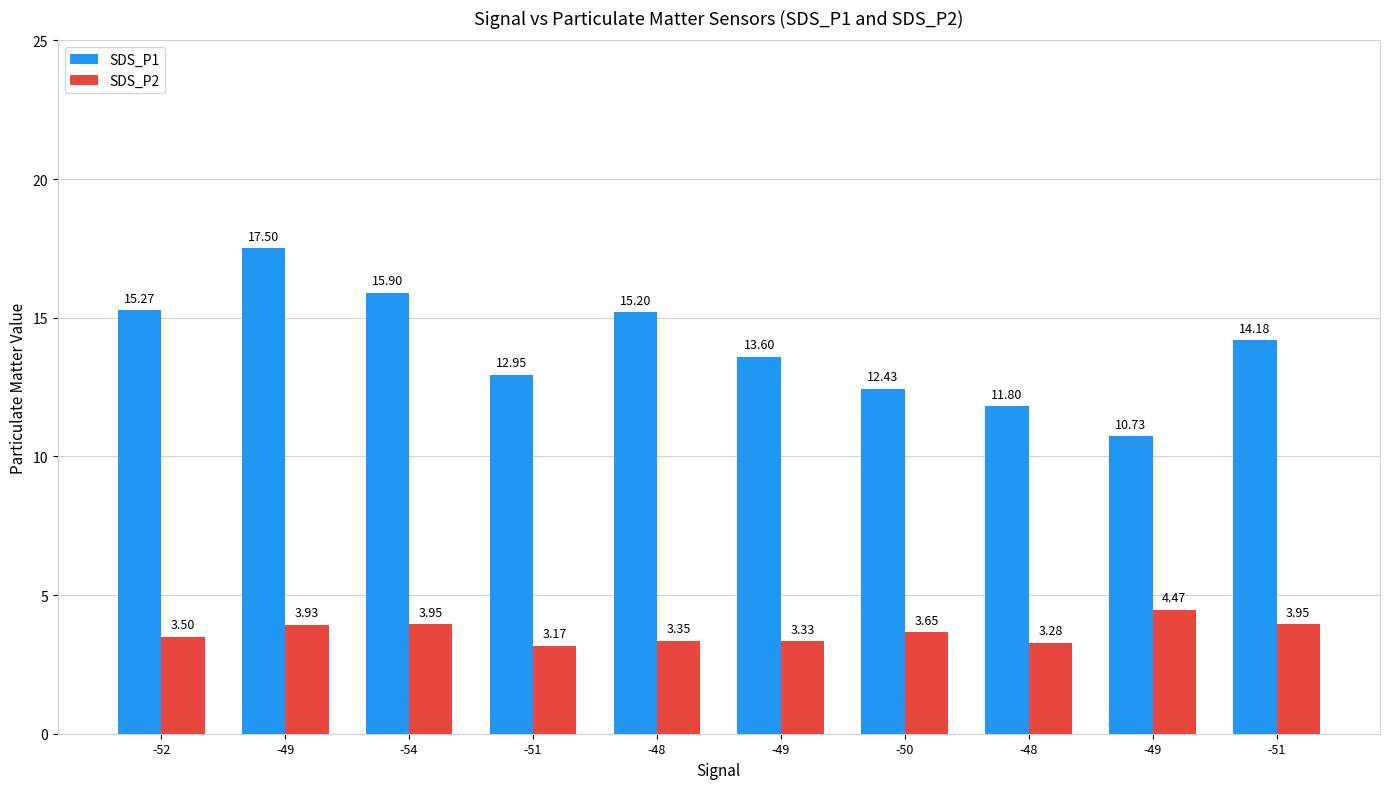

Count the number of categories in the chart.

10